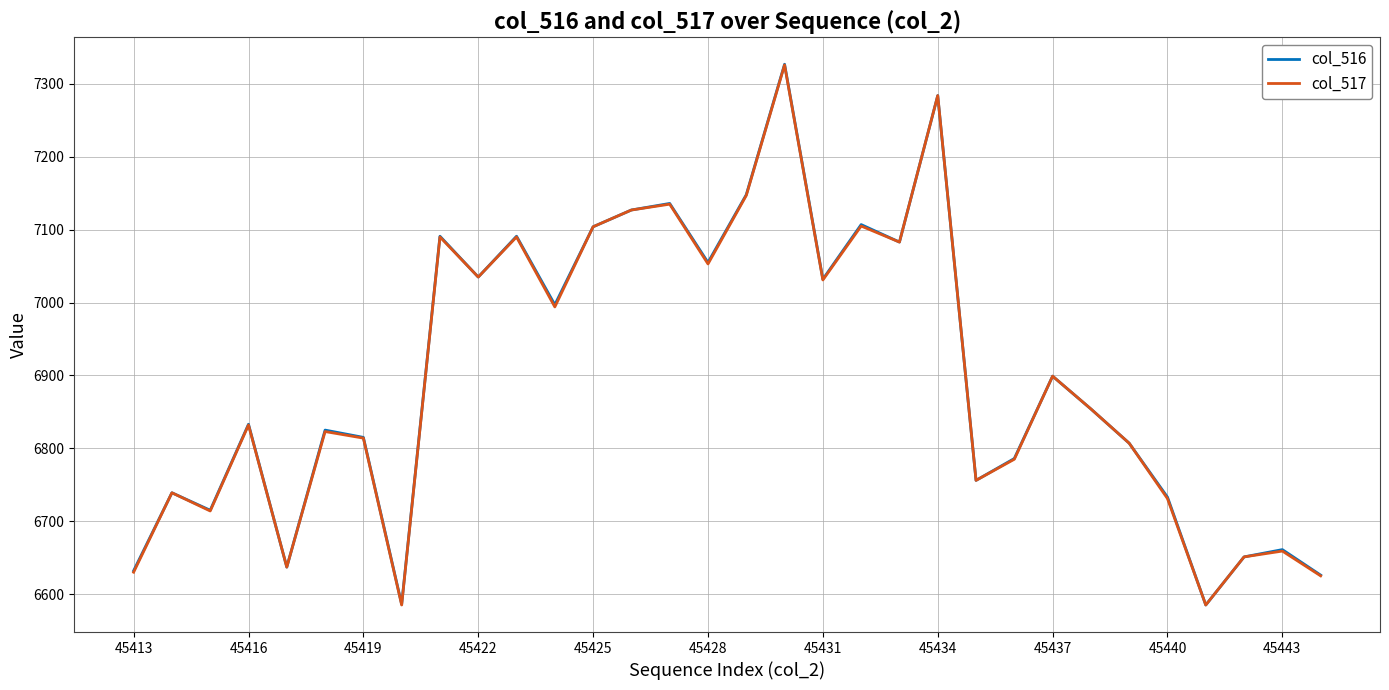

Which series has the largest range (max minus min)?

col_516